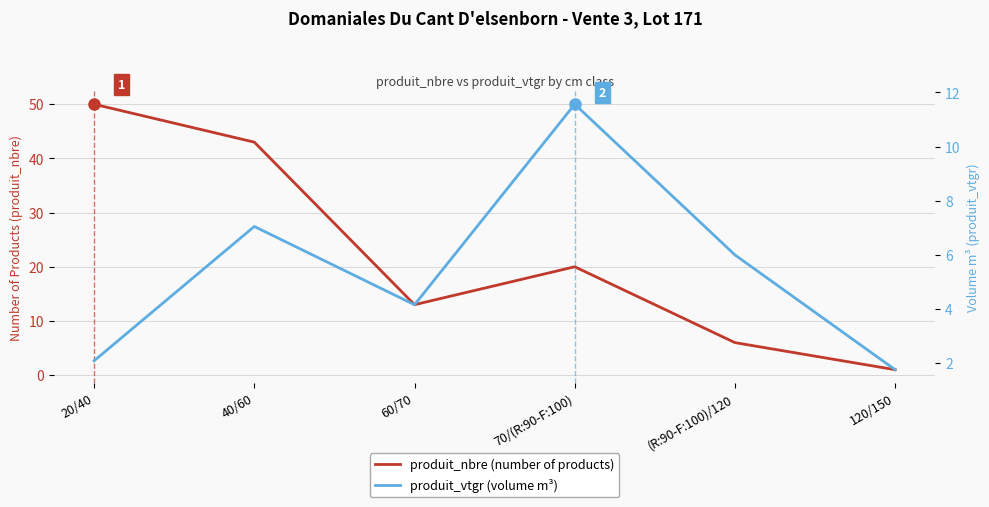

How many data points in produit_nbre (number of products) are less than 20?

3